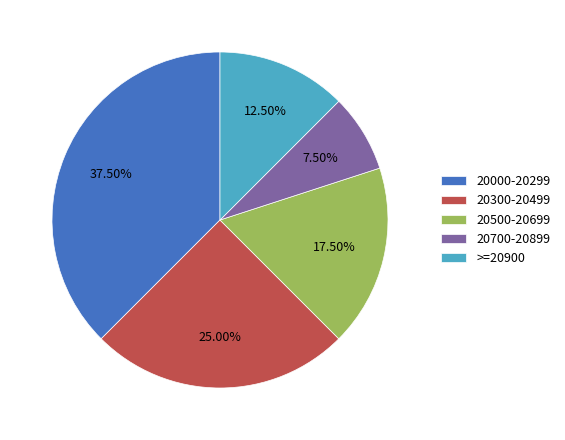

What is the ratio of the value at 20500-20699 to the value at >=20900?

1.4